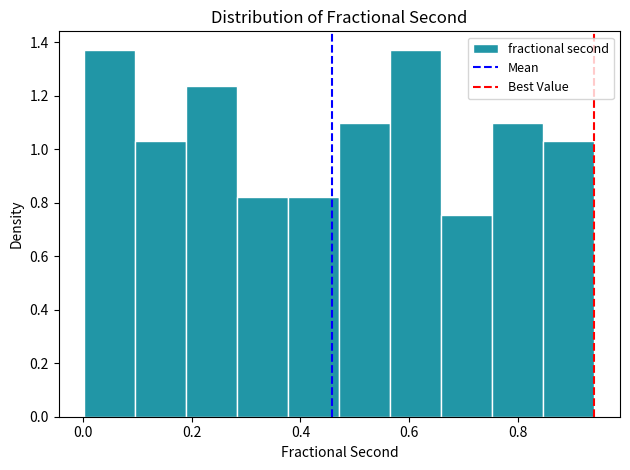

Reading left to right, transcribe this chart: for each bar, give the range it covers on the x-axis and its height. Neither the bar edges nor the heights are printed on the chart, so give them approximately, as read against the axes.

0.00 to 0.10: 1.38
0.10 to 0.18: 1.02
0.18 to 0.28: 1.24
0.28 to 0.38: 0.82
0.38 to 0.48: 0.82
0.48 to 0.56: 1.10
0.56 to 0.66: 1.38
0.66 to 0.76: 0.76
0.76 to 0.84: 1.10
0.84 to 0.94: 1.02